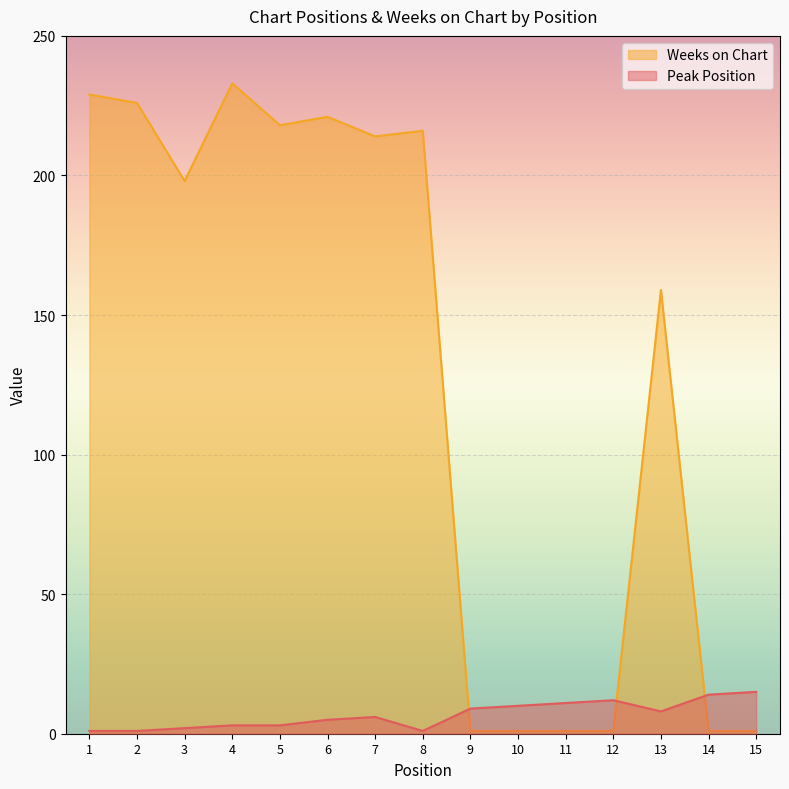

Which series has the largest range (max minus min)?

Weeks on Chart